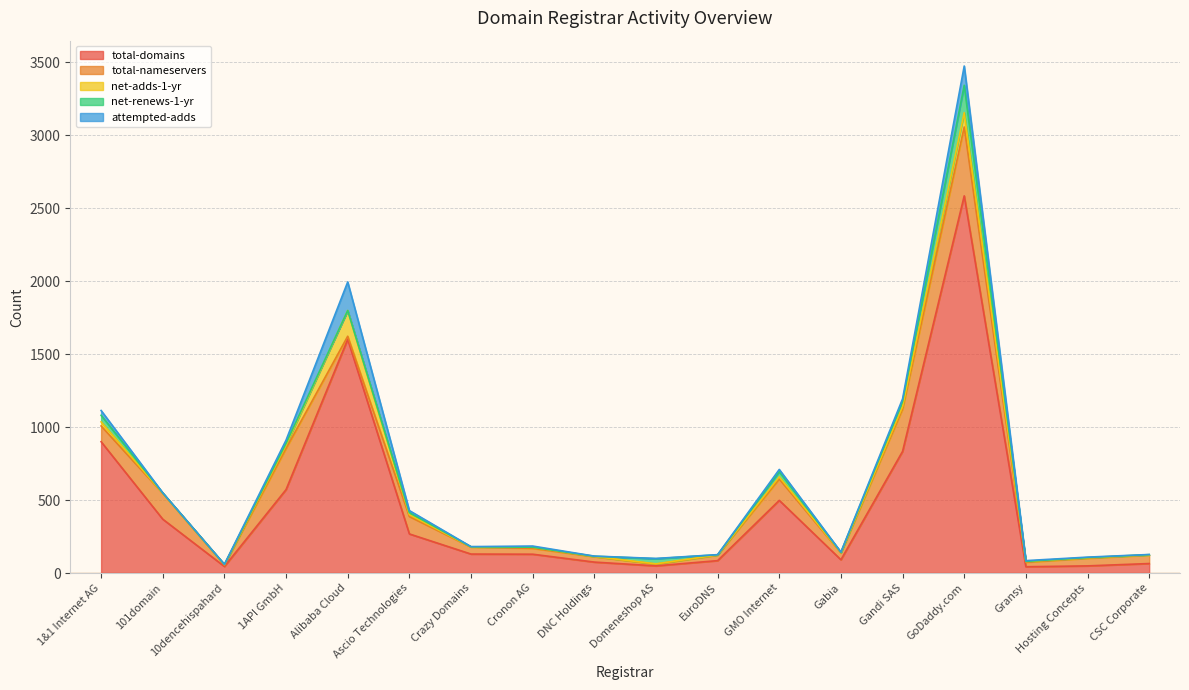

Reading left to right, extract all data points from this chart.

total-domains: 1&1 Internet AG=900	101domain=369	10dencehispahard=45	1API GmbH=572	Alibaba Cloud=1602	Ascio Technologies=268	Crazy Domains=130	Cronon AG=129	DNC Holdings=75	Domeneshop AS=49	EuroDNS=85	GMO Internet=498	Gabia=91	Gandi SAS=834	GoDaddy.com=2585	Gransy=43	Hosting Concepts=49	CSC Corporate=65
total-nameservers: 1&1 Internet AG=108	101domain=177	10dencehispahard=11	1API GmbH=282	Alibaba Cloud=21	Ascio Technologies=119	Crazy Domains=48	Cronon AG=40	DNC Holdings=37	Domeneshop AS=12	EuroDNS=38	GMO Internet=146	Gabia=47	Gandi SAS=290	GoDaddy.com=472	Gransy=31	Hosting Concepts=52	CSC Corporate=58
net-adds-1-yr: 1&1 Internet AG=28	101domain=1	10dencehispahard=1	1API GmbH=22	Alibaba Cloud=176	Ascio Technologies=13	Crazy Domains=1	Cronon AG=8	DNC Holdings=1	Domeneshop AS=2	EuroDNS=1	GMO Internet=15	Gabia=2	Gandi SAS=17	GoDaddy.com=98	Gransy=5	Hosting Concepts=3	CSC Corporate=1
net-renews-1-yr: 1&1 Internet AG=45	101domain=2	10dencehispahard=2	1API GmbH=13	Alibaba Cloud=0	Ascio Technologies=14	Crazy Domains=1	Cronon AG=0	DNC Holdings=2	Domeneshop AS=35	EuroDNS=1	GMO Internet=35	Gabia=2	Gandi SAS=35	GoDaddy.com=188	Gransy=1	Hosting Concepts=2	CSC Corporate=2
attempted-adds: 1&1 Internet AG=33	101domain=1	10dencehispahard=1	1API GmbH=22	Alibaba Cloud=196	Ascio Technologies=14	Crazy Domains=1	Cronon AG=8	DNC Holdings=1	Domeneshop AS=2	EuroDNS=1	GMO Internet=16	Gabia=2	Gandi SAS=18	GoDaddy.com=132	Gransy=5	Hosting Concepts=3	CSC Corporate=1